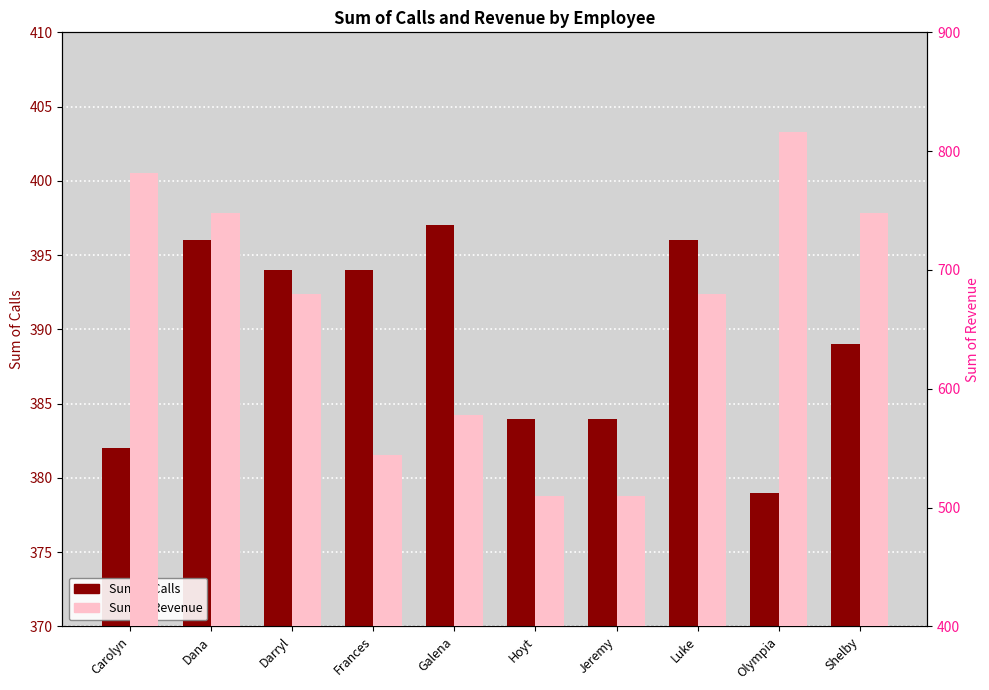

Reading left to right, transcribe all the data shown in this chart.

Sum of Calls: Carolyn=382	Dana=396	Darryl=394	Frances=394	Galena=397	Hoyt=384	Jeremy=384	Luke=396	Olympia=379	Shelby=389
Sum of Revenue: Carolyn=782	Dana=748	Darryl=680	Frances=544	Galena=578	Hoyt=510	Jeremy=510	Luke=680	Olympia=816	Shelby=748